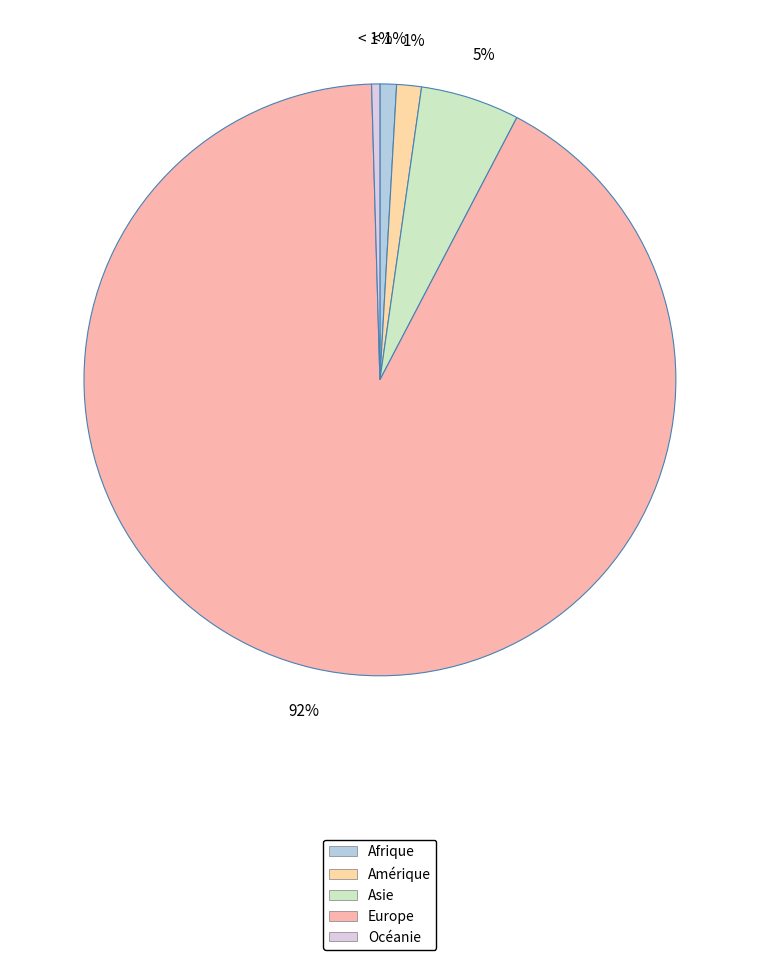

Is Asie the majority of the pie?

No